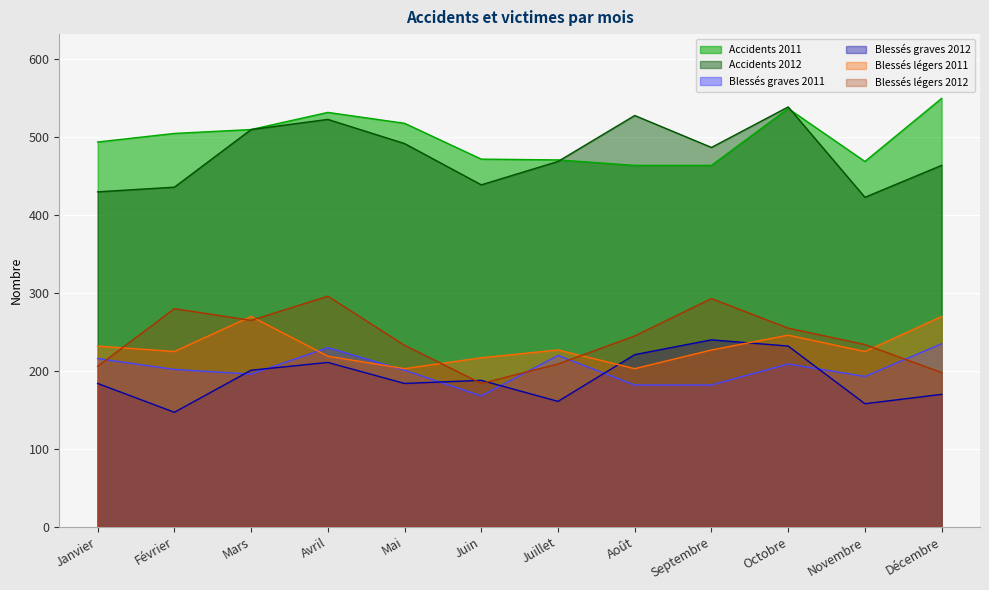

What is the difference between the second highest and second lowest values in the Blessés légers 2012 series?

95